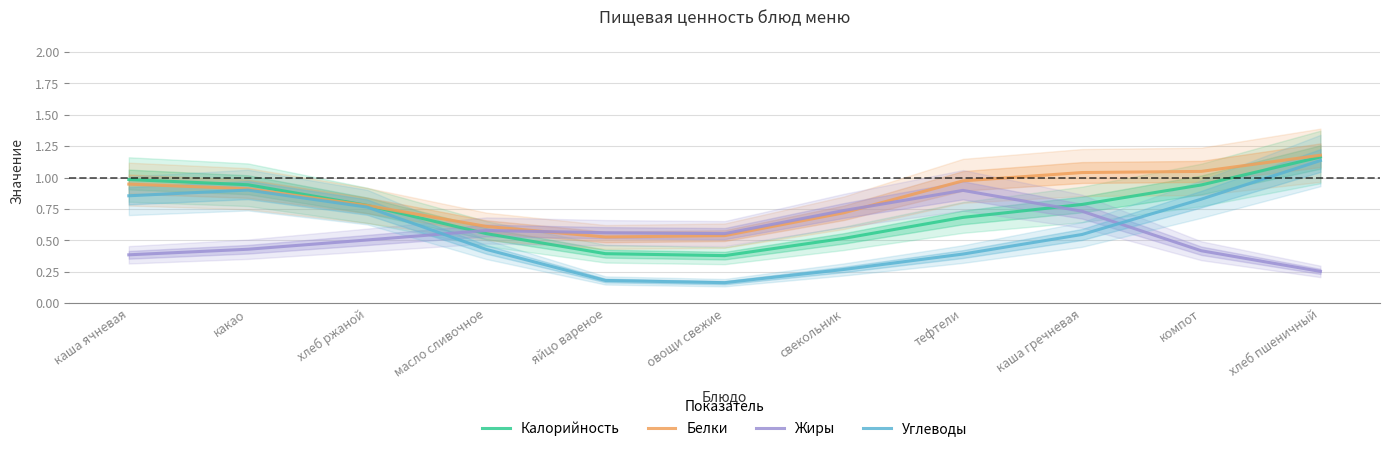

Reading left to right, what are all the values shown in this chart?

Калорийность: 1.0	0.9	0.8	0.6	0.4	0.4	0.5	0.7	0.8	0.9	1.2
Белки: 0.9	0.9	0.8	0.6	0.5	0.5	0.7	1.0	1.0	1.0	1.2
Жиры: 0.4	0.4	0.5	0.6	0.6	0.6	0.7	0.9	0.7	0.4	0.3
Углеводы: 0.9	0.9	0.8	0.4	0.2	0.2	0.3	0.4	0.5	0.8	1.1